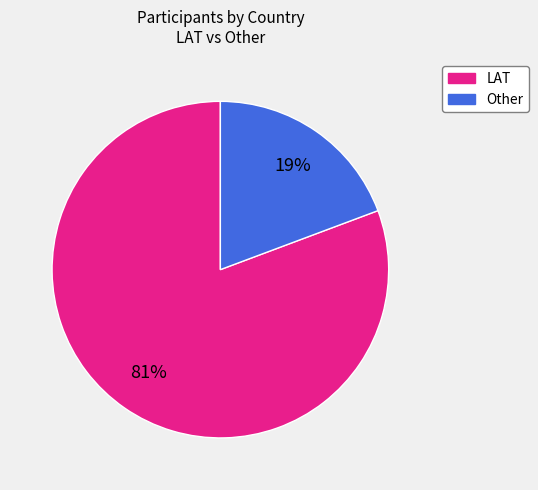

Count the number of slices in the pie.

2